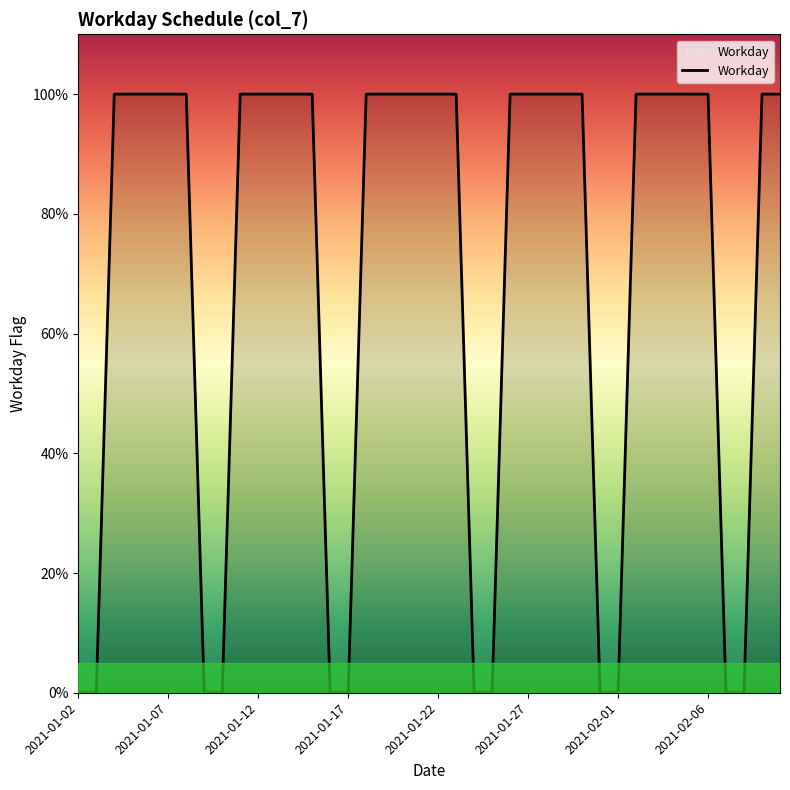

At which category does the chart reach its minimum across all series?

2021-01-02